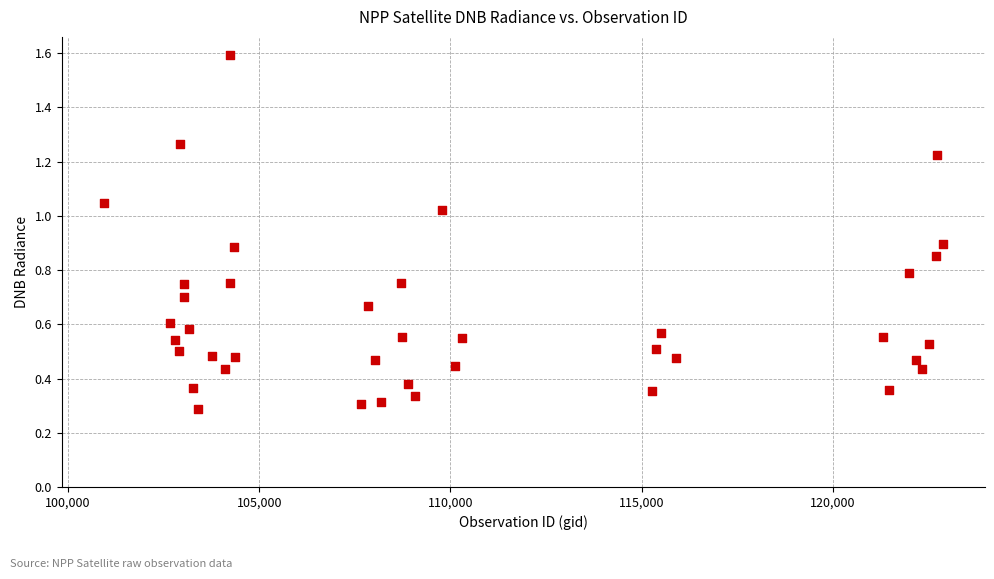

What is the range of X values (max minus min)?

21954.0